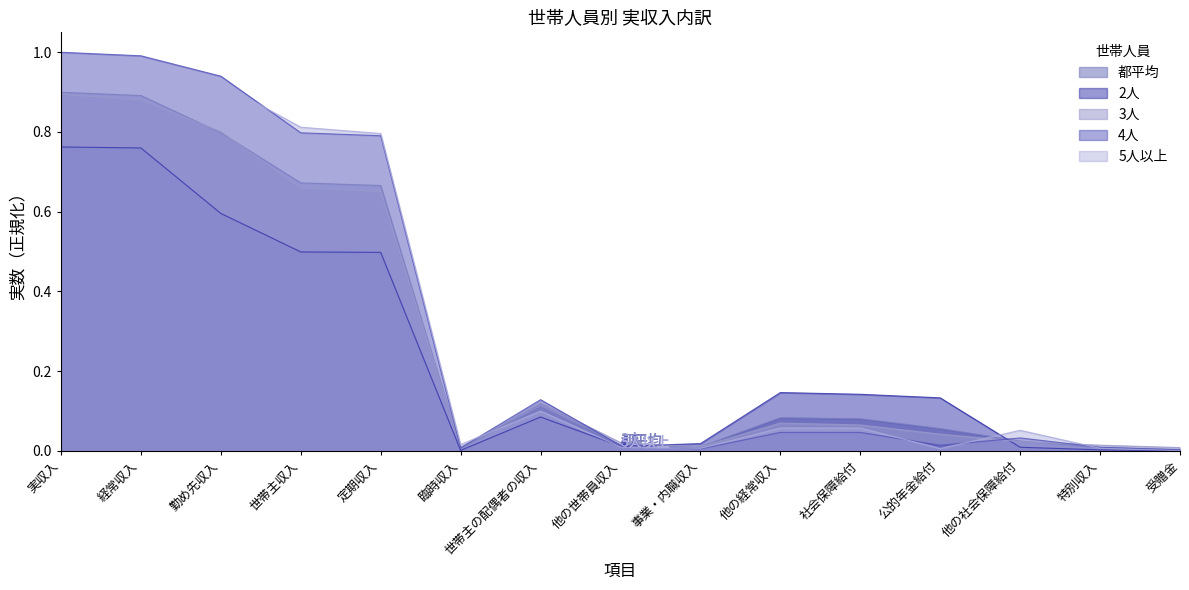

Which category has the lowest value in the 都平均 series?

受贈金